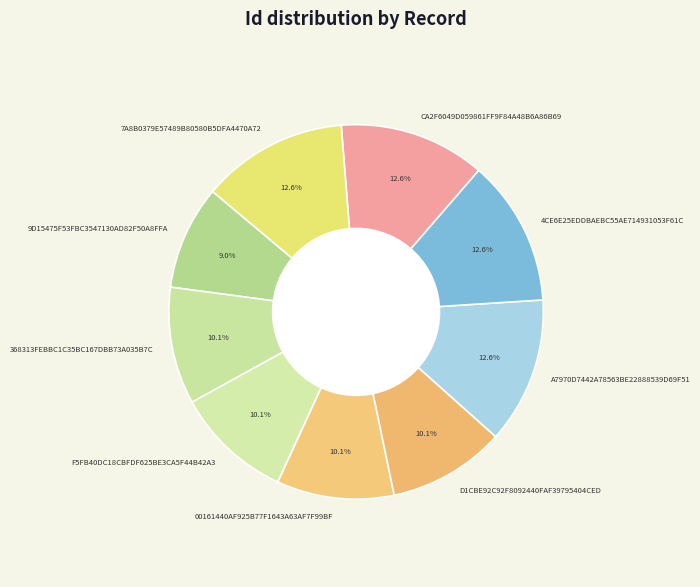

What is the smallest slice in the pie chart?

9D15475F53FBC3547130AD82F50A8FFA